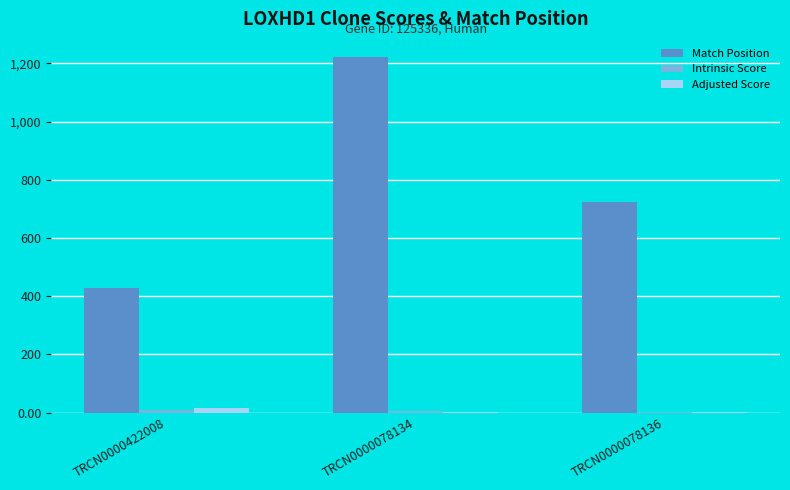

What is the sum of all Adjusted Score values?

21.0